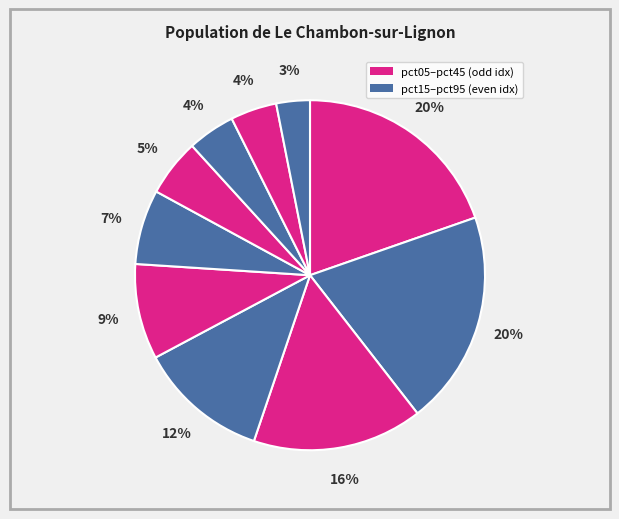

Rank the categories by value from lowest to highest.

pct95, pct85, pct75, pct65, pct55, pct45, pct35, pct25, pct05, pct15